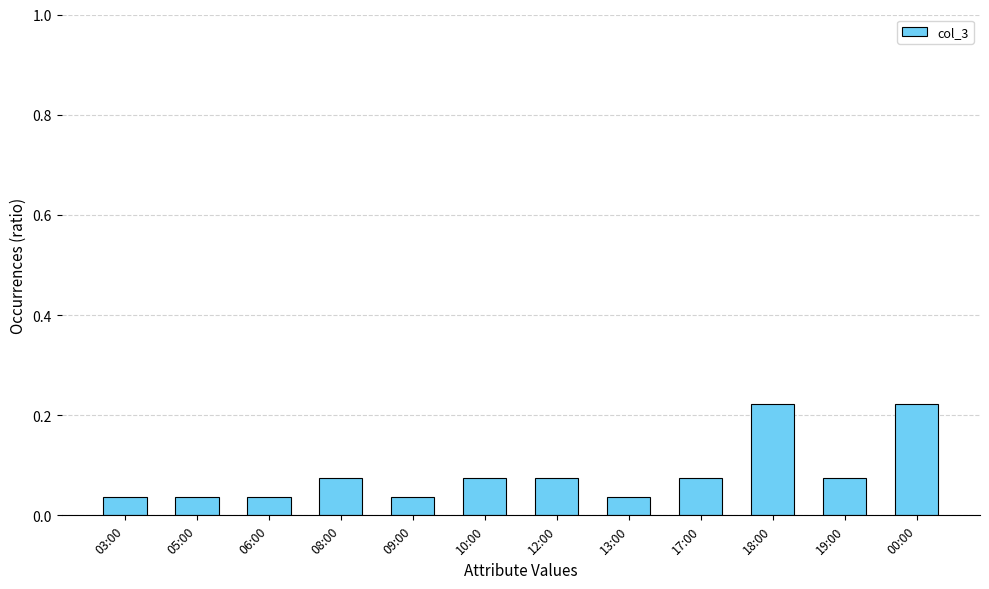

What is the sum of all values?

1.0